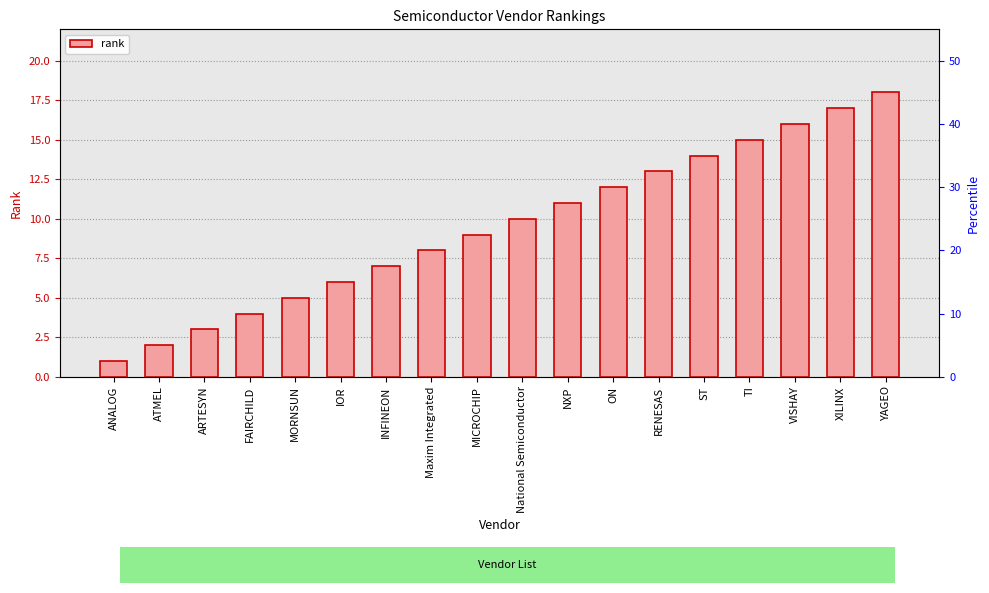

How many categories are shown in the chart?

18